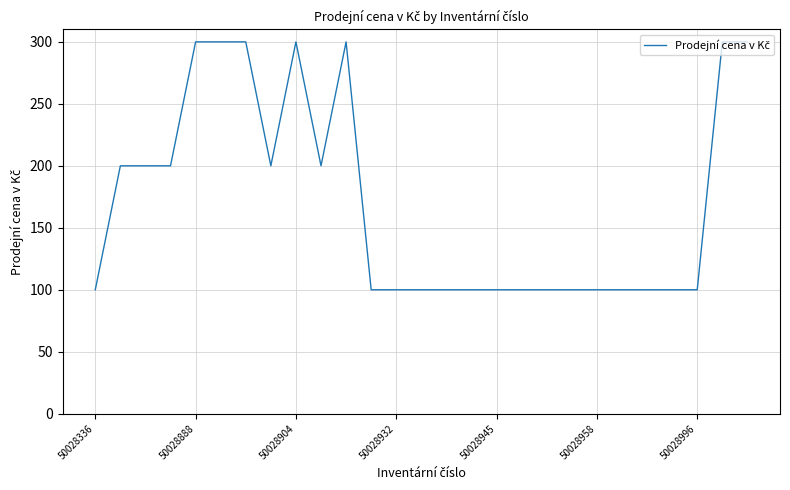

What is the maximum value shown in the chart?

300